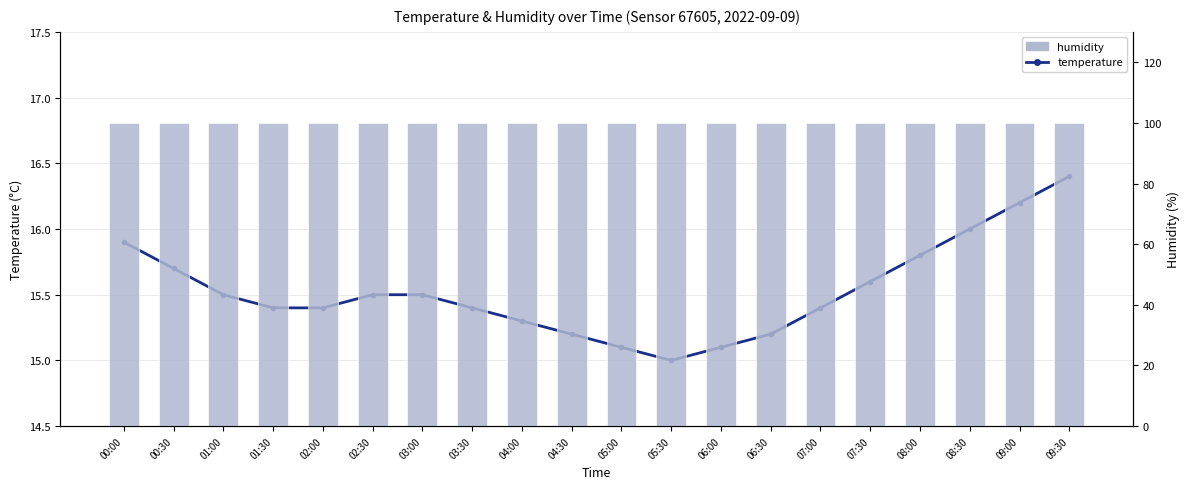

At which category is the sum across all series the highest?

09:30